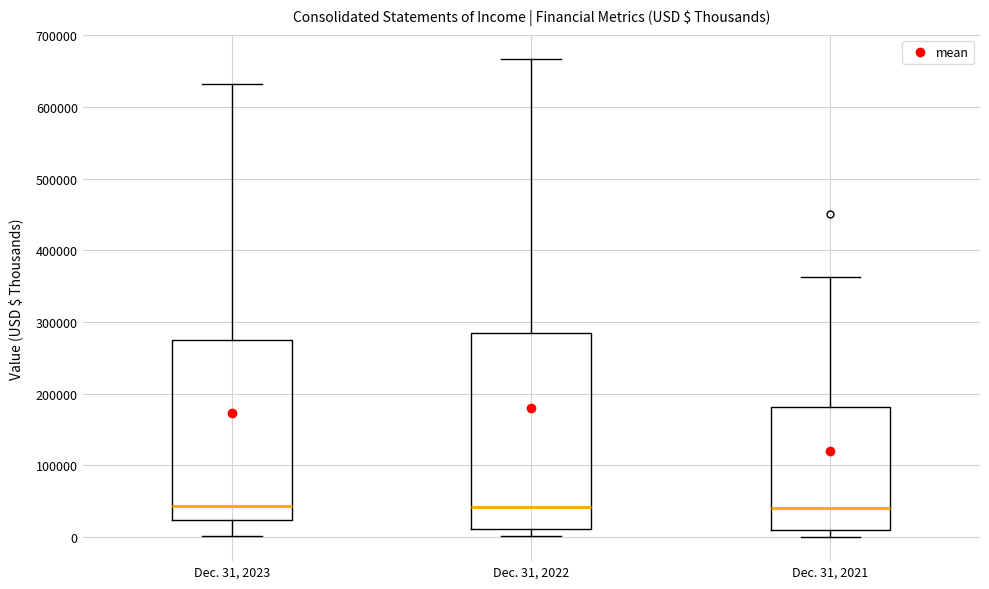

Reading left to right, transcribe this box plot: for each box, give where its median line is, the range the box spans, and where its two whiskers end, as read against the y-axis. The values are not printed on the chart, so give them approximately, as read against the axis.

Dec. 31, 2023: median 40000, box 20000 to 280000, whiskers 0 to 630000
Dec. 31, 2022: median 40000, box 10000 to 280000, whiskers 0 to 670000
Dec. 31, 2021: median 40000, box 10000 to 180000, whiskers 0 to 360000